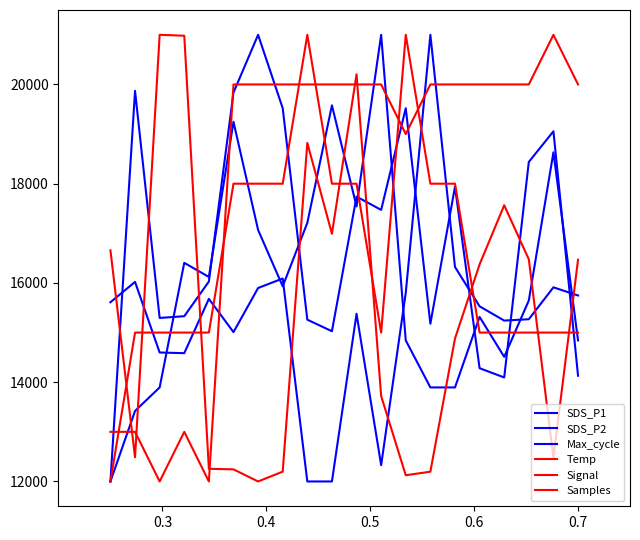

True or false: Max_cycle has more than 0 interior local peaks.

True